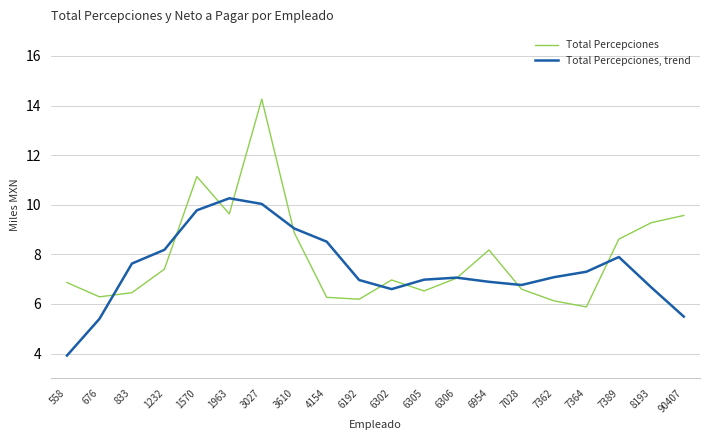

Rank the series by their maximum value, from highest to lowest.

Total Percepciones, Total Percepciones, trend